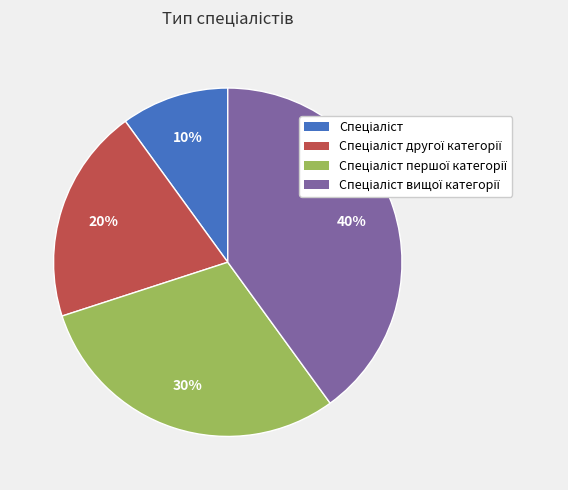

Is there any slice that represents more than half of the pie?

No